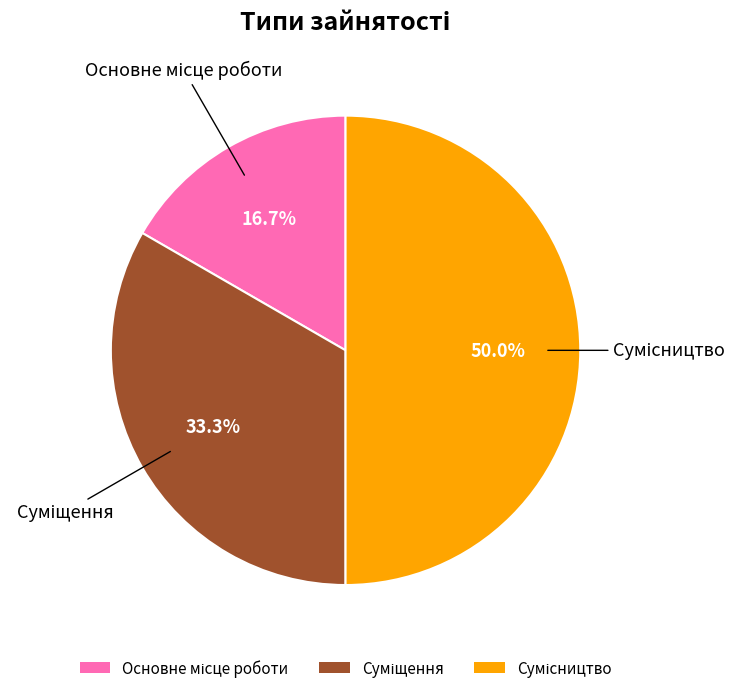

To the nearest percent, what is the average slice percentage?

33%